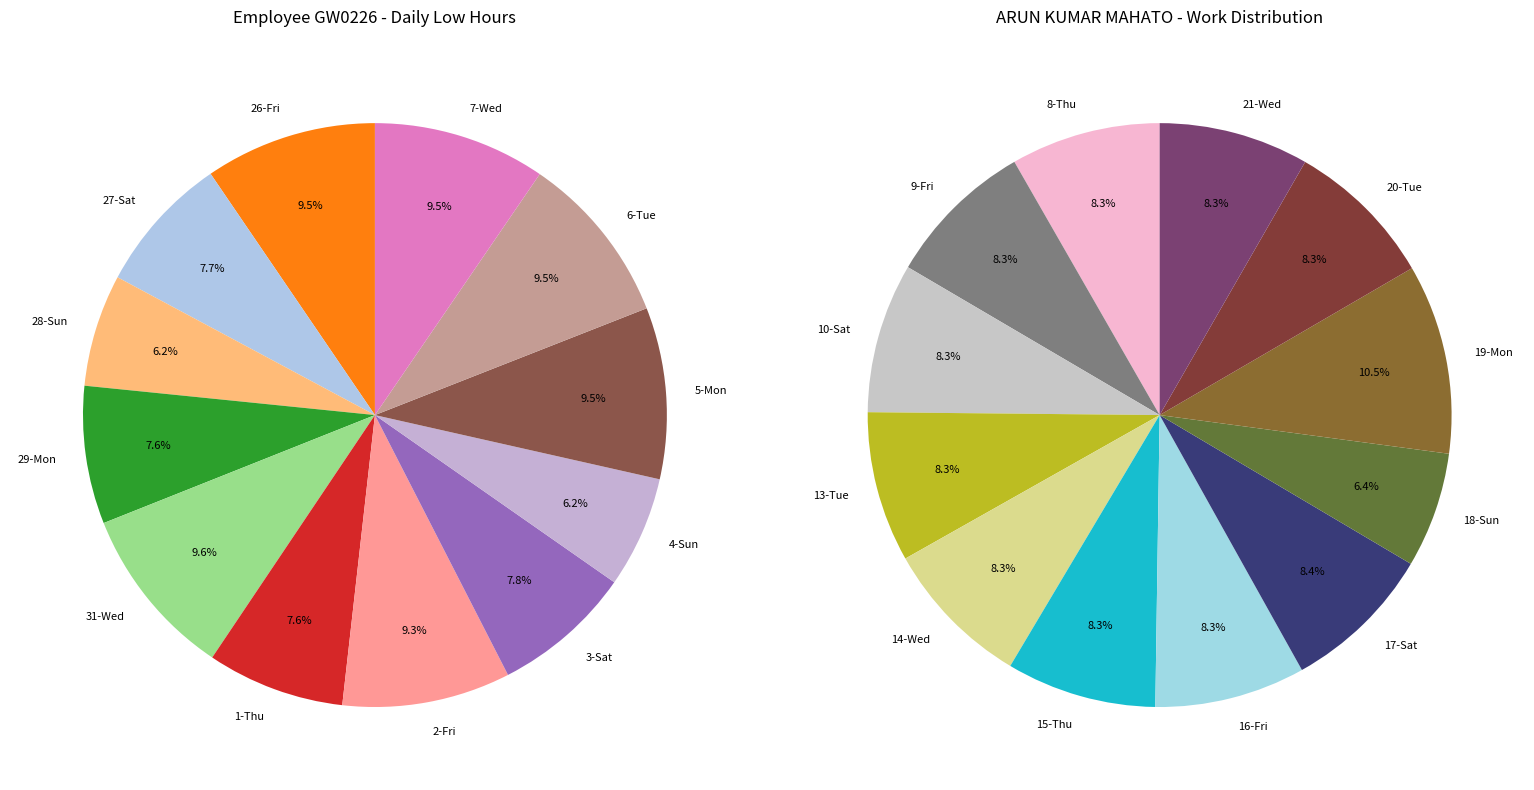

Which category has the smallest portion of the pie?

18-Sun